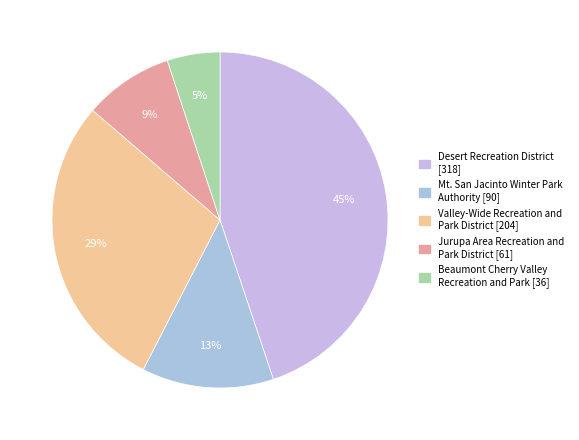

What is the ratio of the value at Desert Recreation District to the value at Mt. San Jacinto Winter Park Authority?

3.5